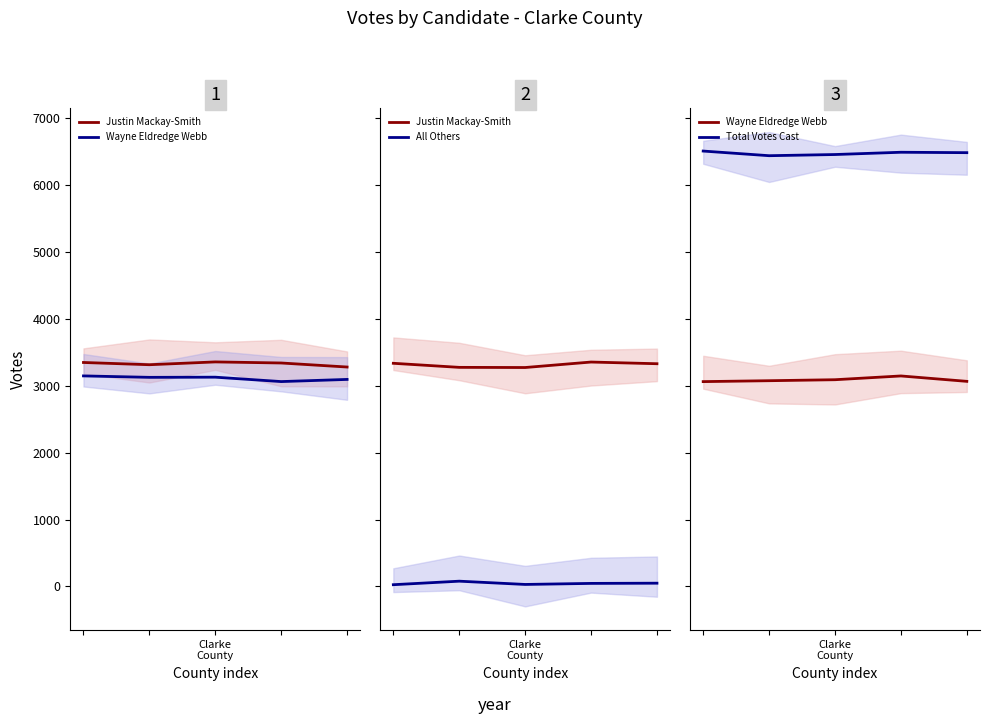

The value of All Others at 3 is 45.0. True or false?

True